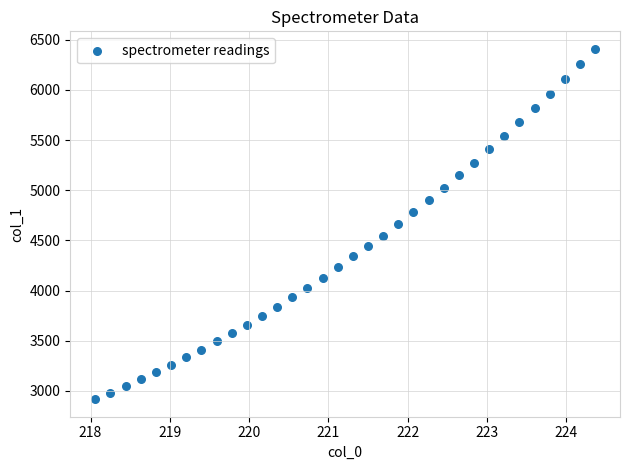

What is the range of X values (max minus min)?

6.3